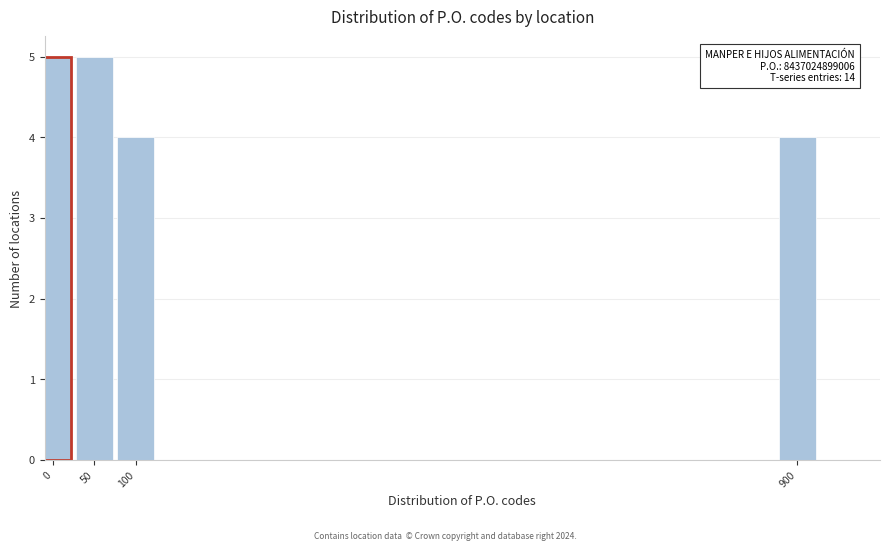

Reading left to right, transcribe all the data shown in this chart.

0=5	50=5	100=4	900=4